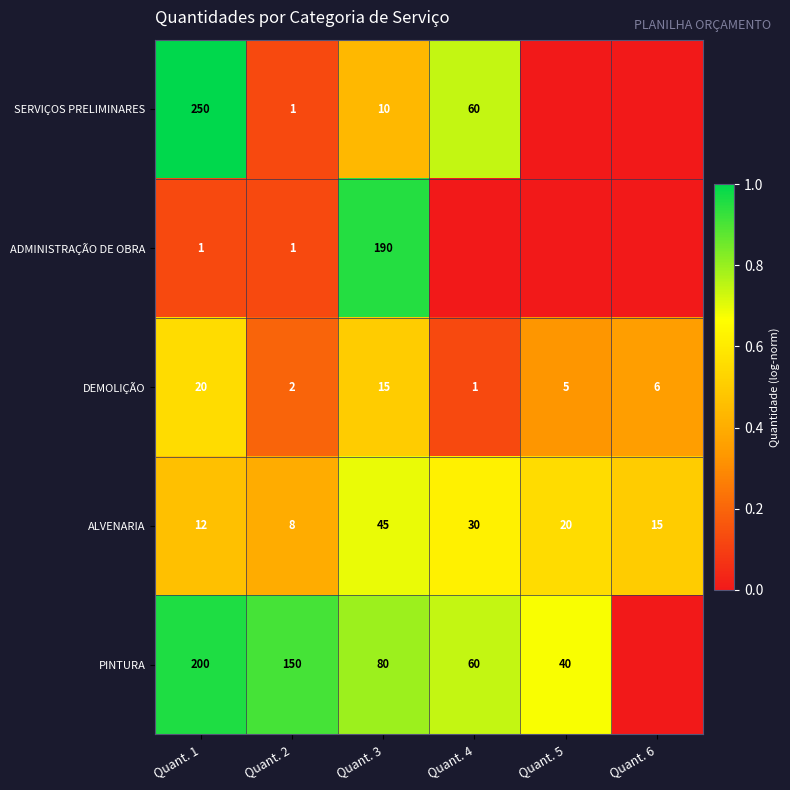

Is it true that ALVENARIA equals 8 at Quant. 2?

True